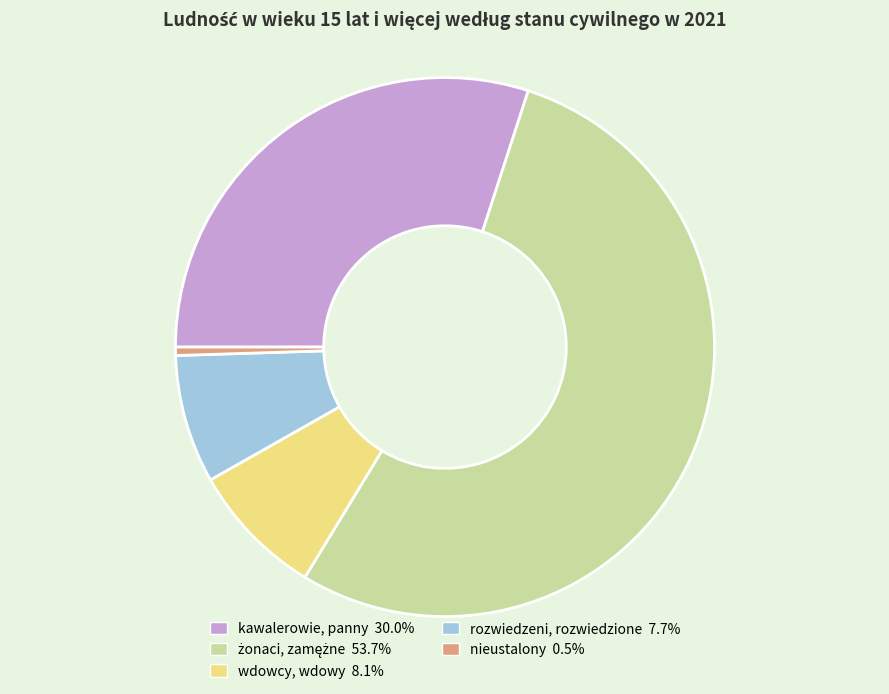

Is there a majority slice in this chart?

Yes